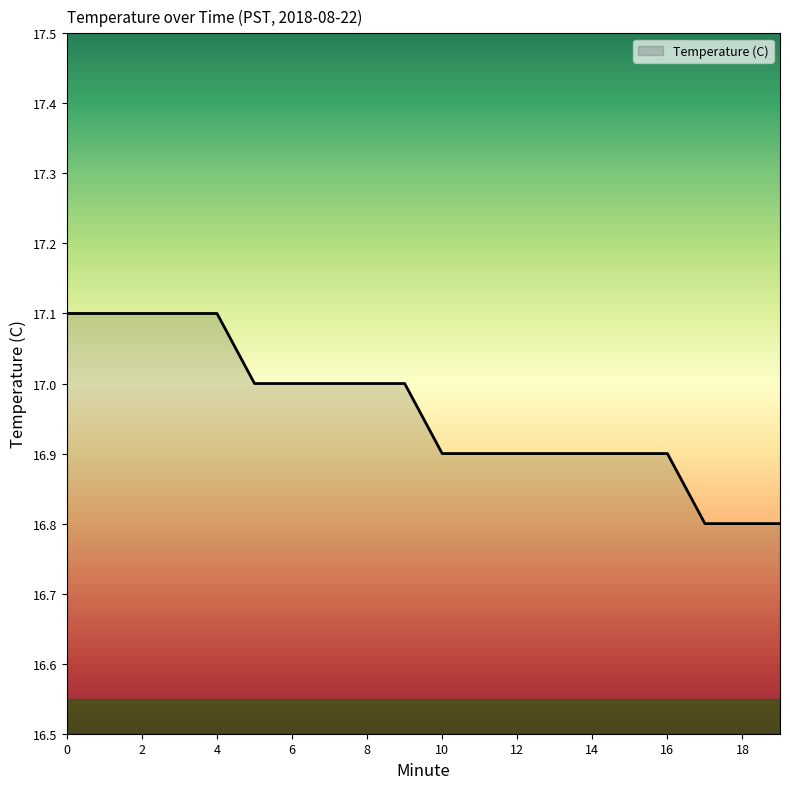

What is the smallest value displayed?

16.8